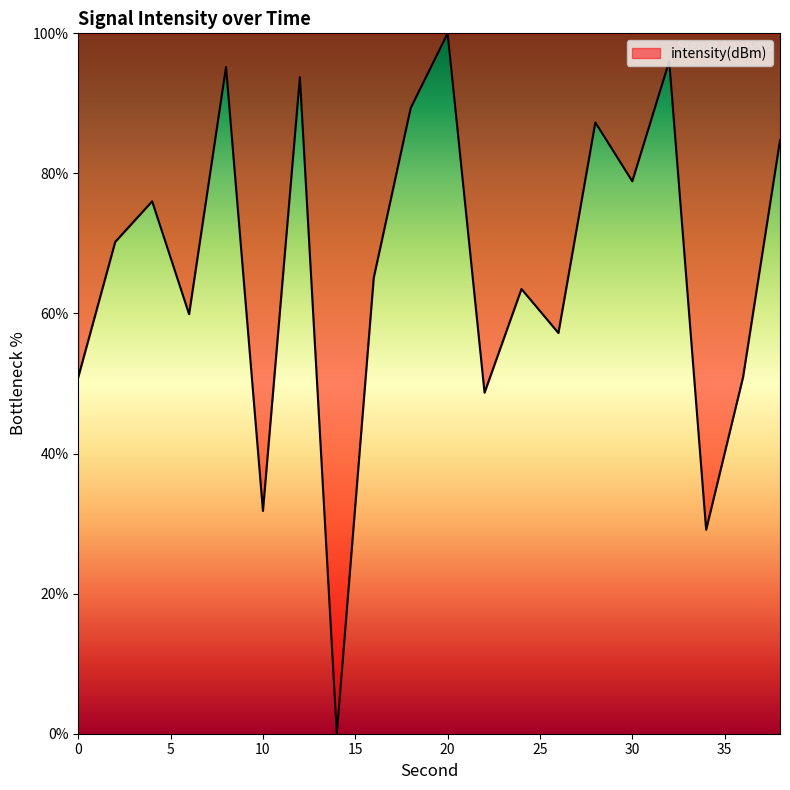

What is the sum of all values?

1328.6